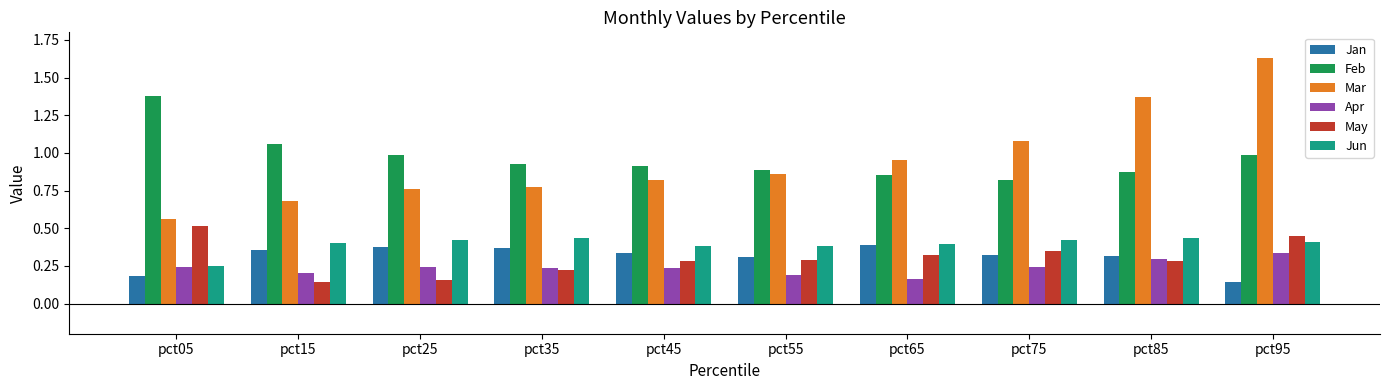

Are the bars horizontal?

No